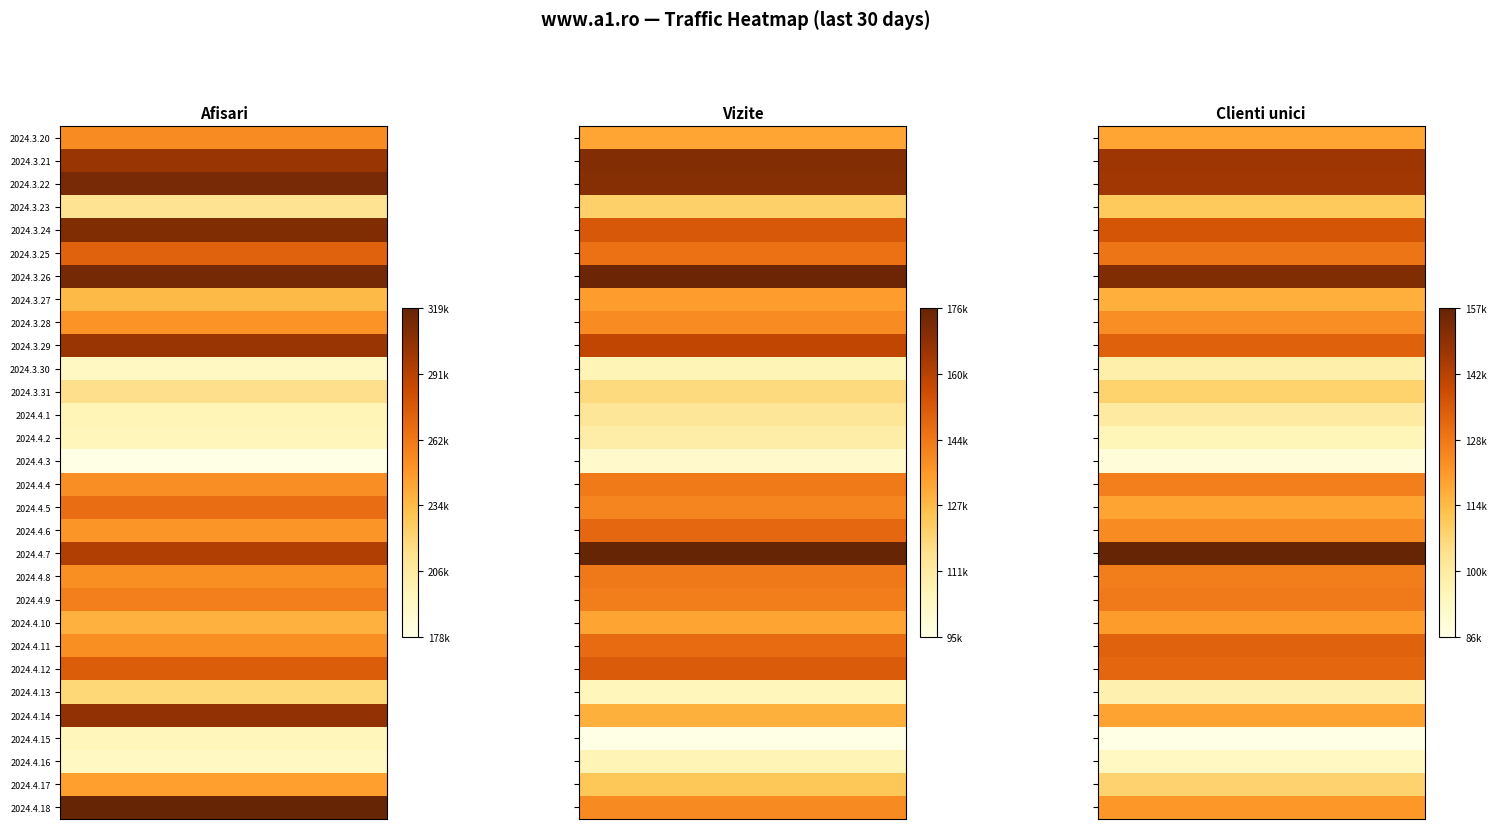

At 10, list the series in order from smallest to largest.

Clienti unici, Vizite, Afisari